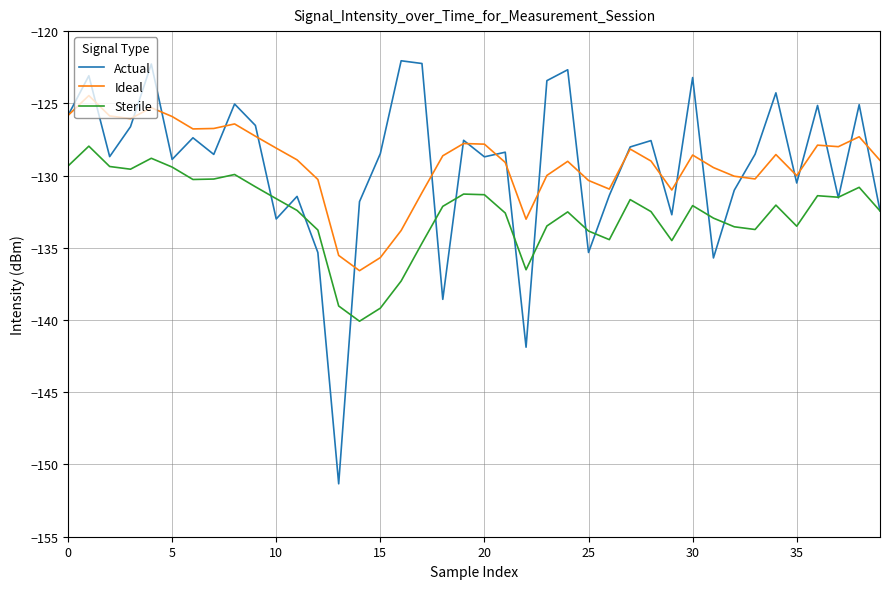

Rank the series by their maximum value, from highest to lowest.

Actual, Ideal, Sterile